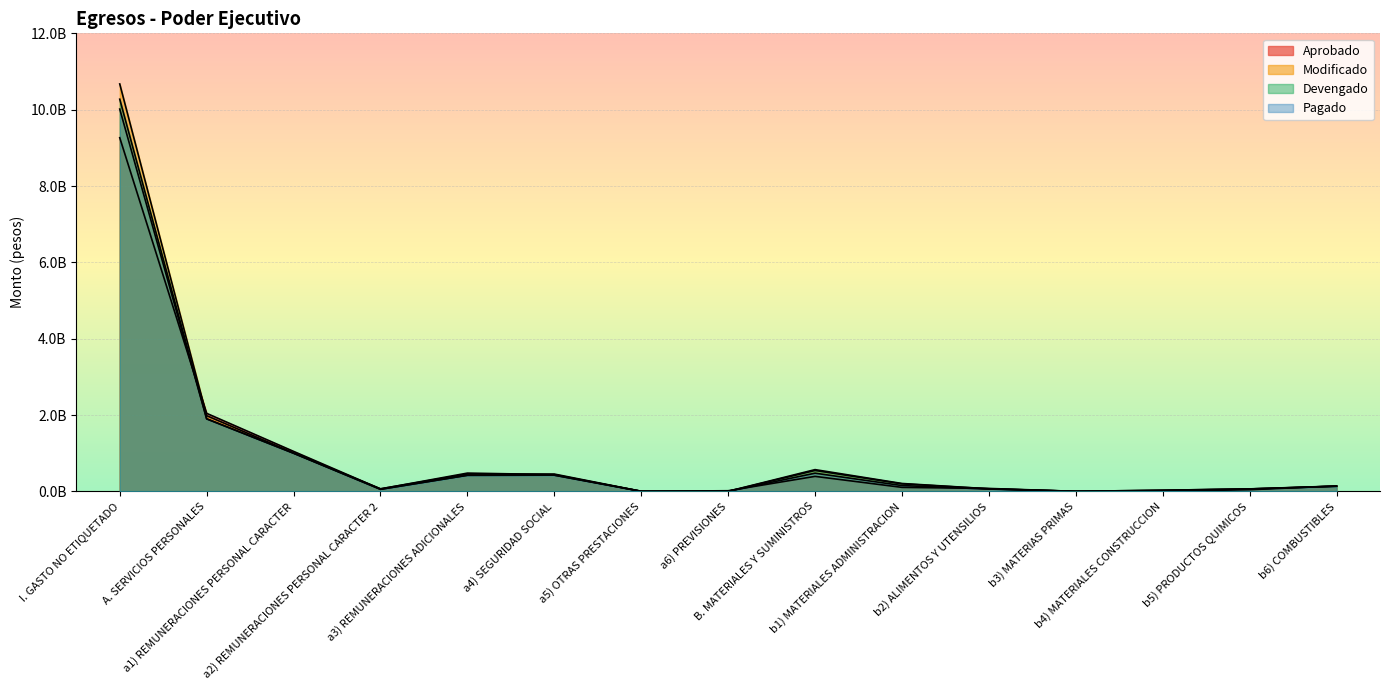

Where does the Aprobado series first go above 121073808?

I. GASTO NO ETIQUETADO